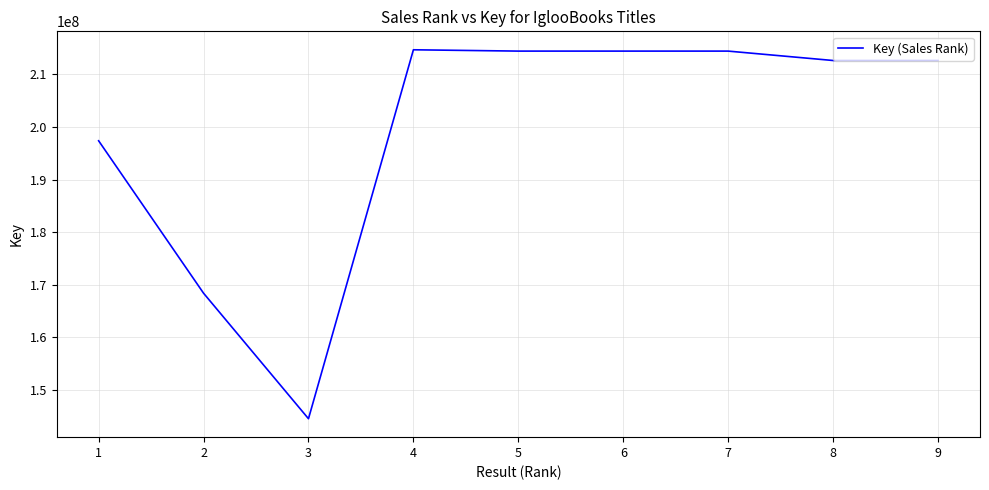

True or false: the data shows 212651736 at 8.

True